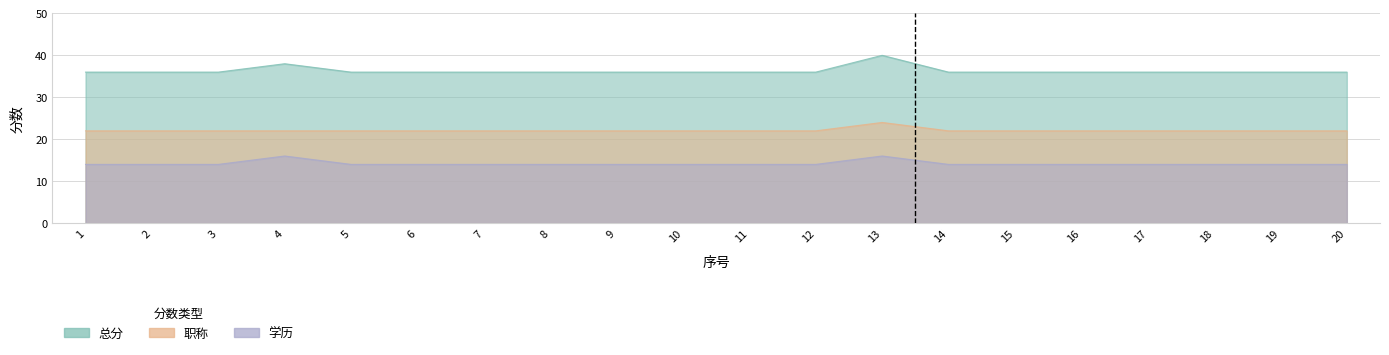

Rank the series by their maximum value, from lowest to highest.

学历, 职称, 总分